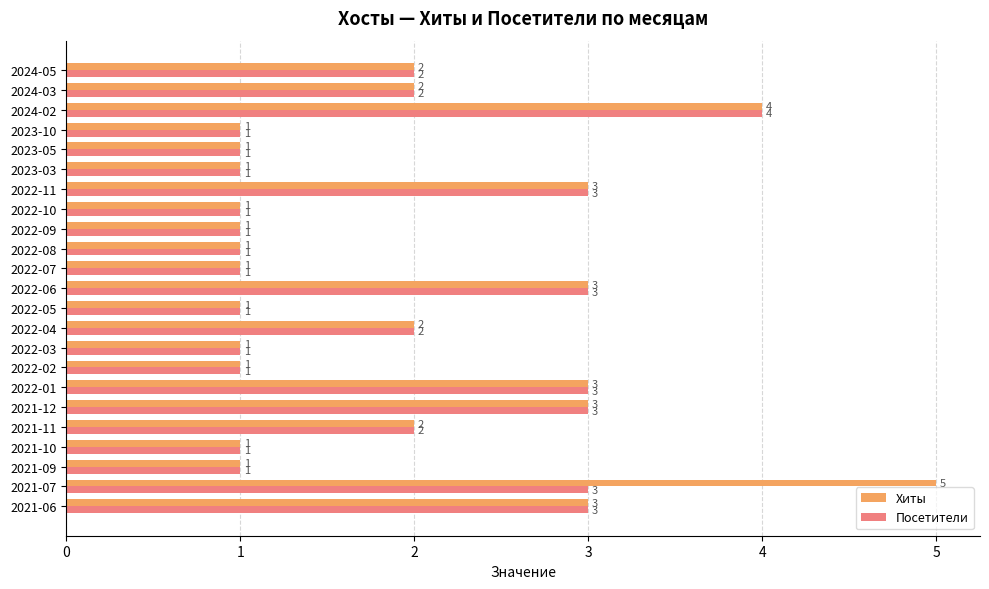

What are all the series names shown in the legend?

Хиты, Посетители